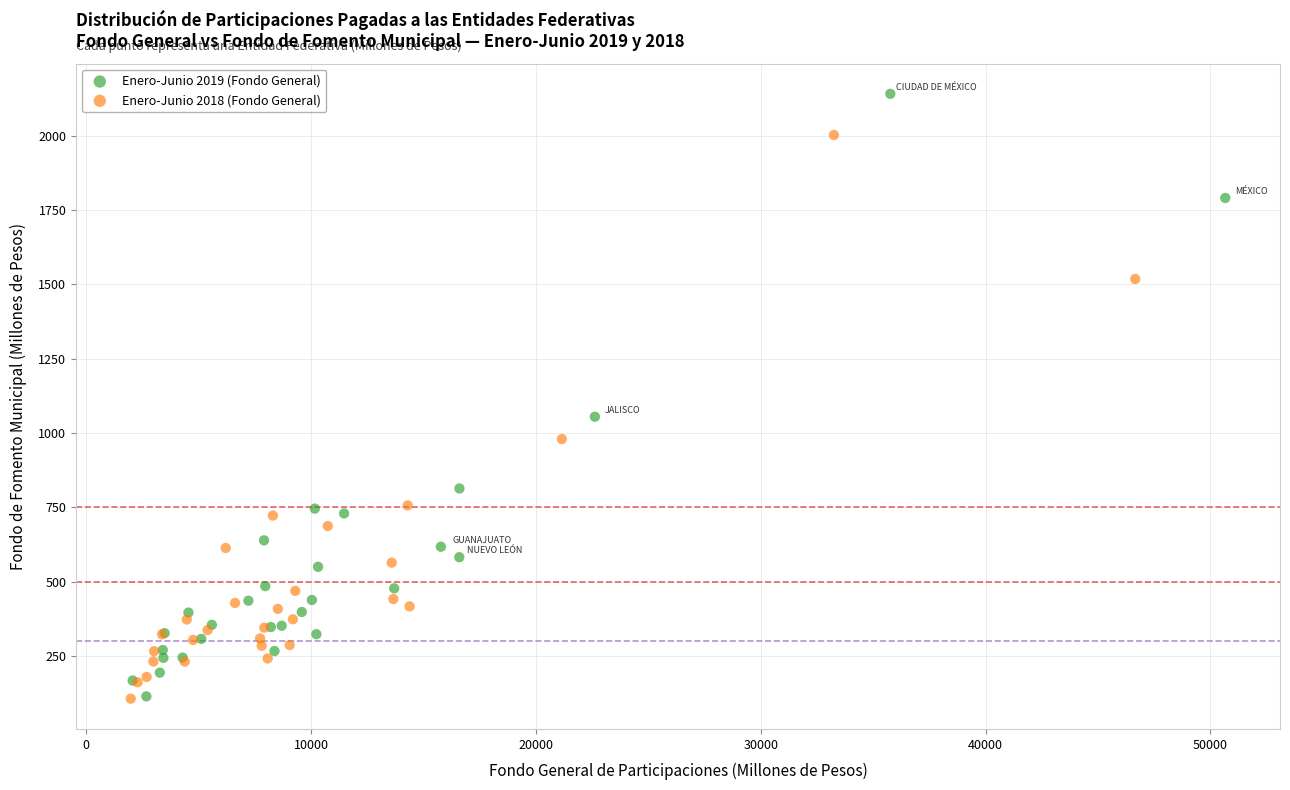

Which series contains the highest Y value?

Enero-Junio 2019 (Fondo General)